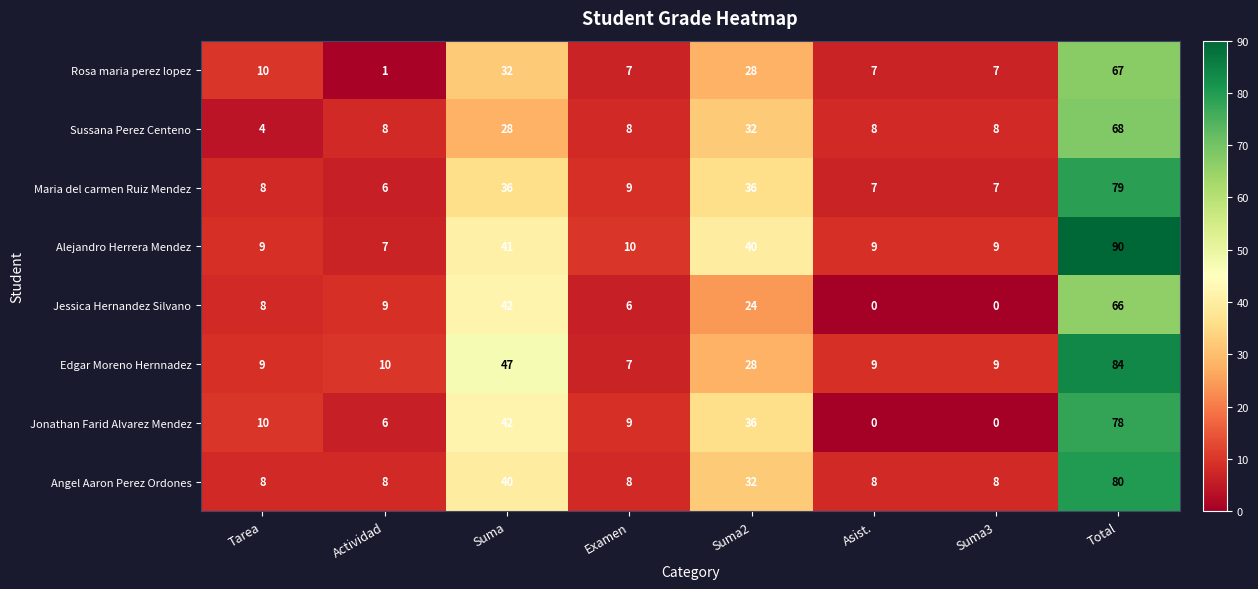

Is it true that Edgar Moreno Hernnadez equals 9 at Asist.?

True